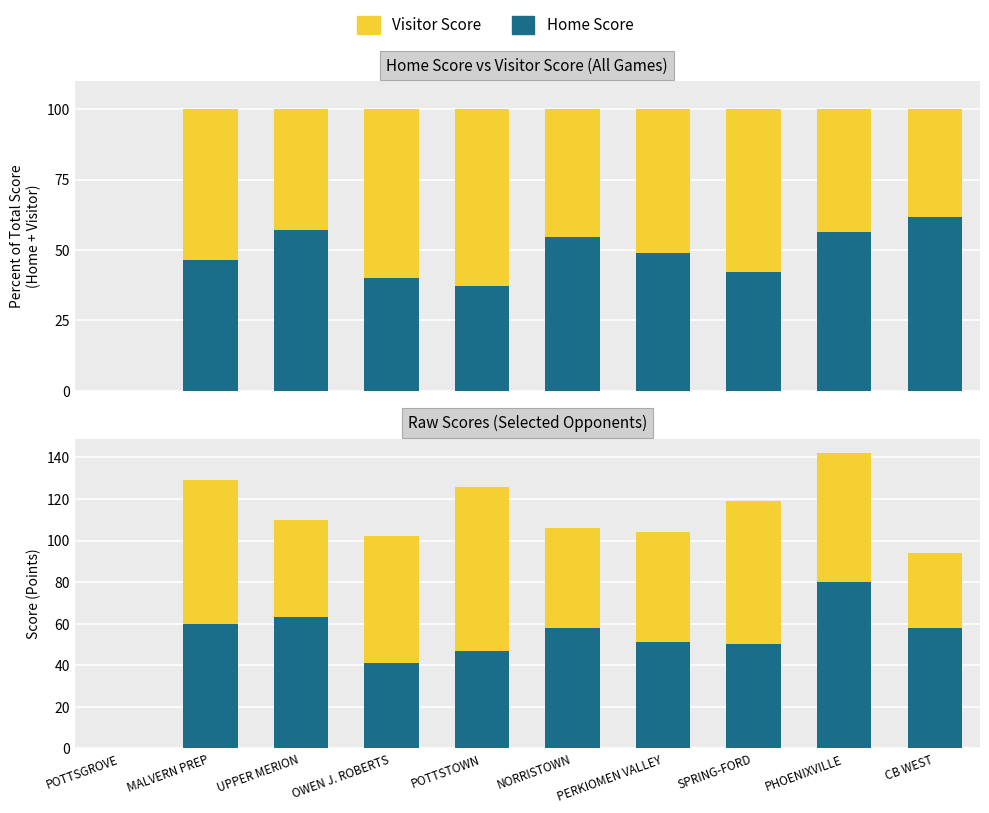

Reading right to left, extract all data points from this chart.

Home Score: CB WEST=58	PHOENIXVILLE=80	SPRING-FORD=50	PERKIOMEN VALLEY=51	NORRISTOWN=58	POTTSTOWN=47	OWEN J. ROBERTS=41	UPPER MERION=63	MALVERN PREP=60	POTTSGROVE=0
Visitor Score: CB WEST=36	PHOENIXVILLE=62	SPRING-FORD=69	PERKIOMEN VALLEY=53	NORRISTOWN=48	POTTSTOWN=79	OWEN J. ROBERTS=61	UPPER MERION=47	MALVERN PREP=69	POTTSGROVE=0